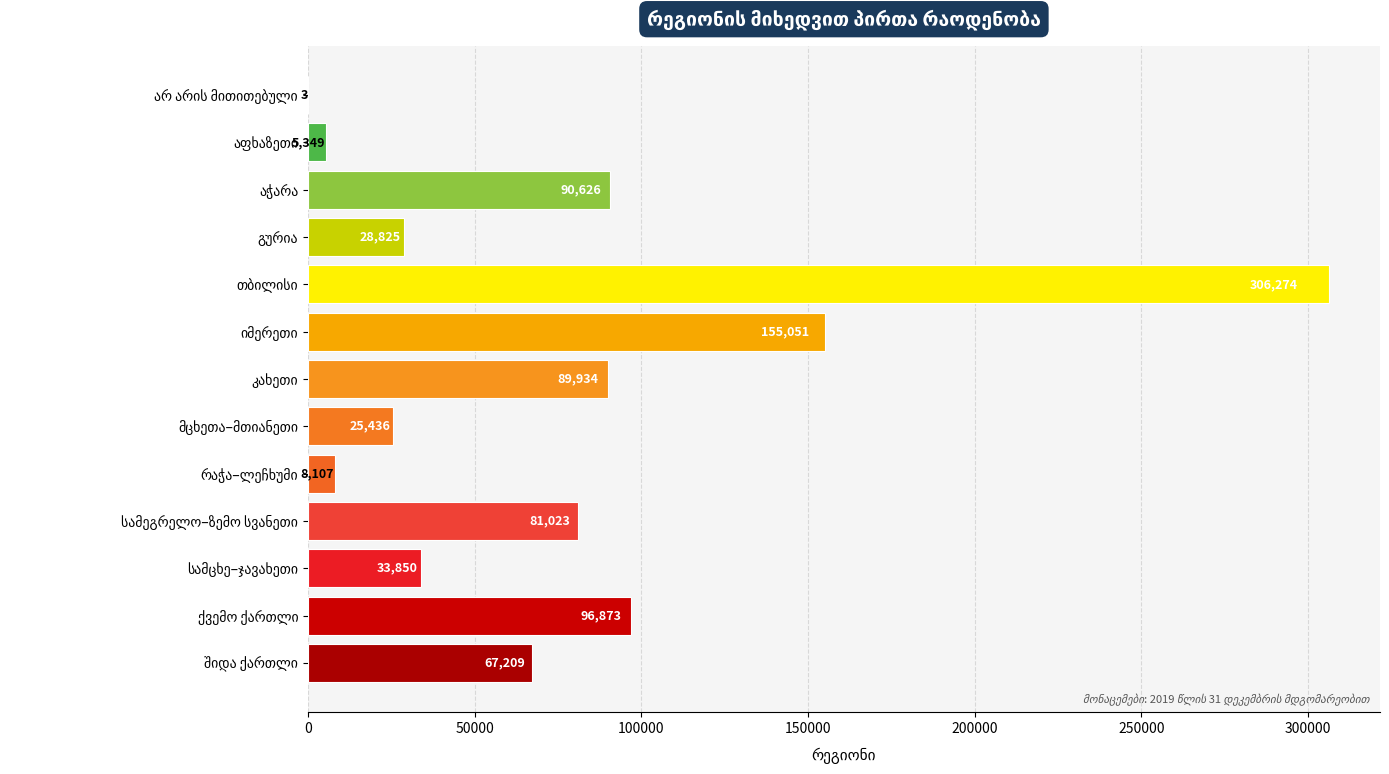

What is the maximum value shown in the chart?

306274